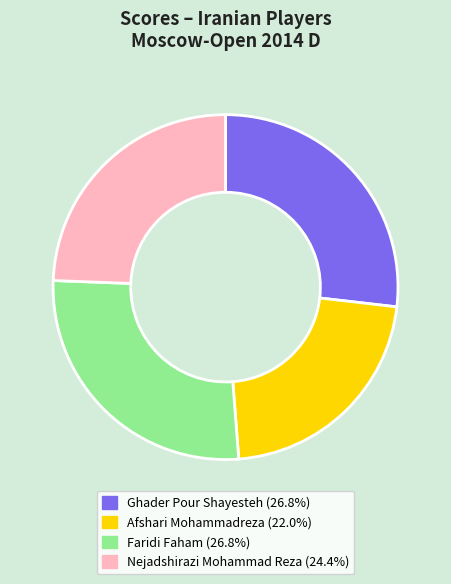

How many slices are in this pie chart?

4